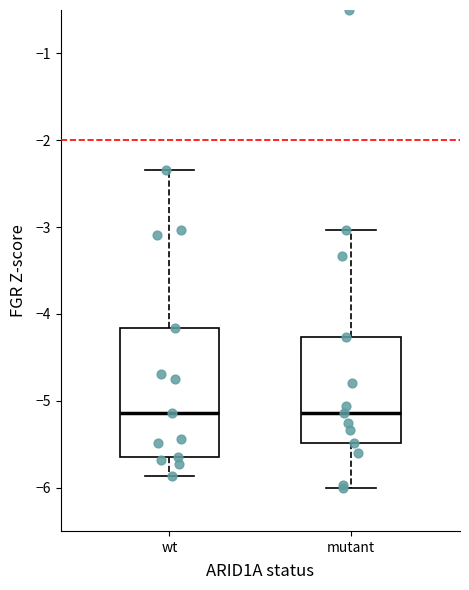

Comparing the boxes themselves (not the whiskers), which one is the tallest?

wt